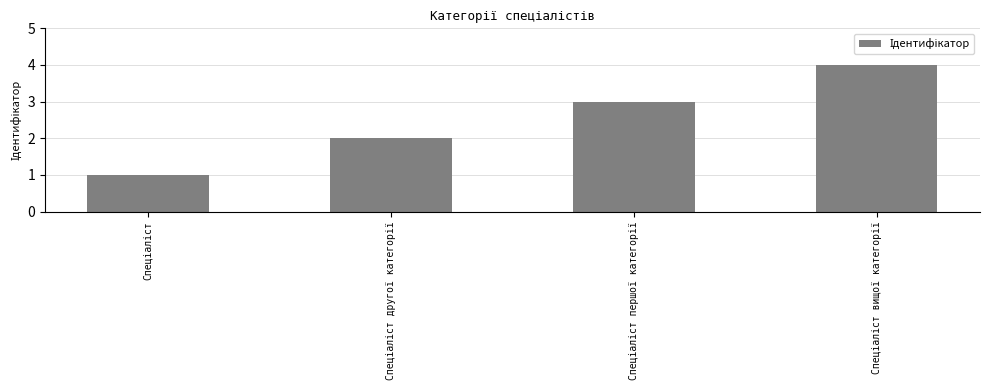

How many series are shown in this chart?

1